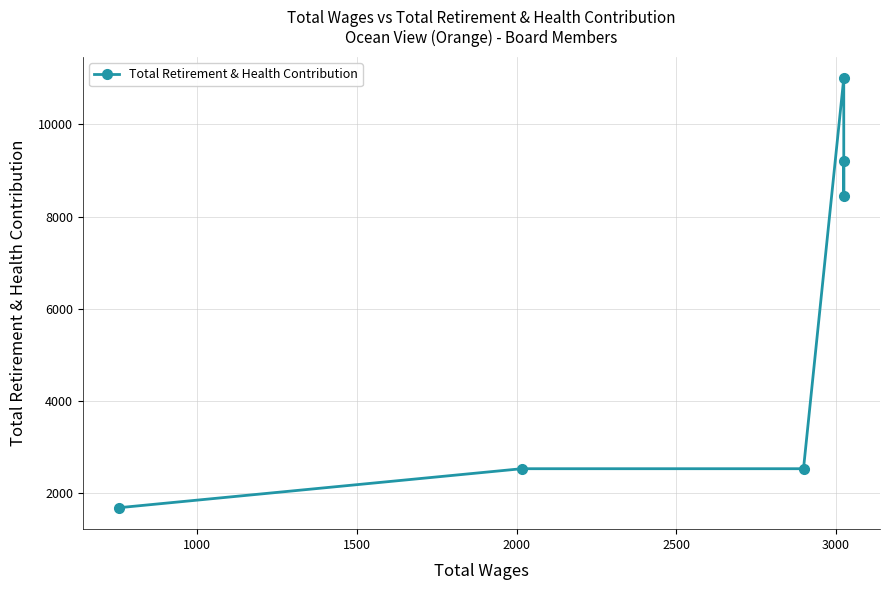

Reading left to right, transcribe all the data shown in this chart.

1690	2535	2535	11000	8450	9200